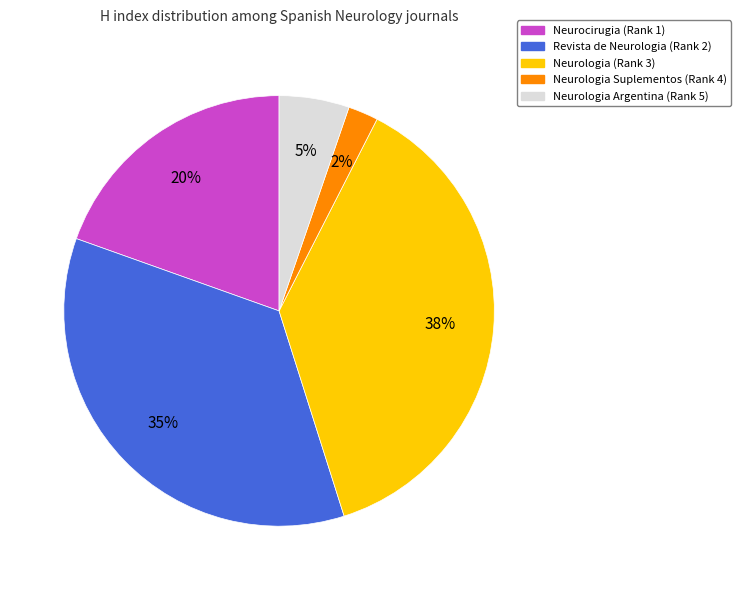

Between Revista de Neurologia (Rank 2) and Neurologia Argentina (Rank 5), which is larger?

Revista de Neurologia (Rank 2)